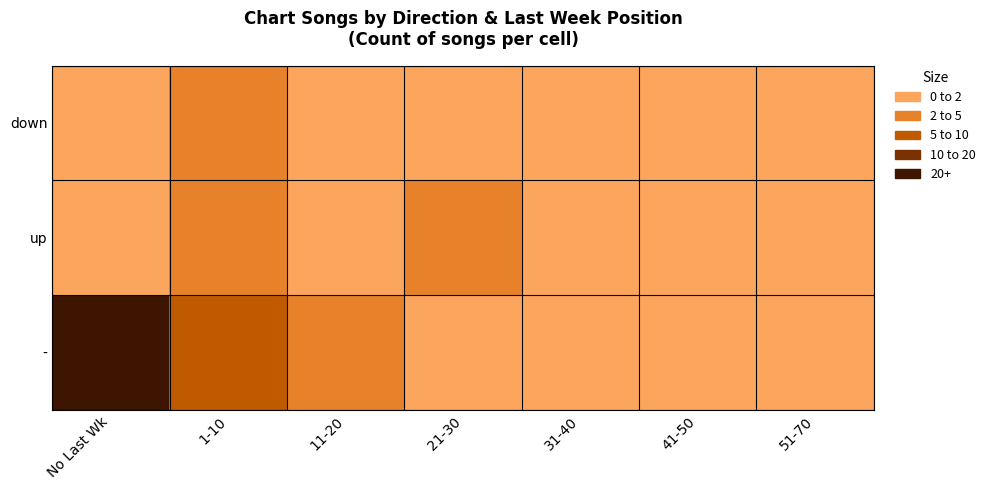

What is the total value across all series at 41-50?

1